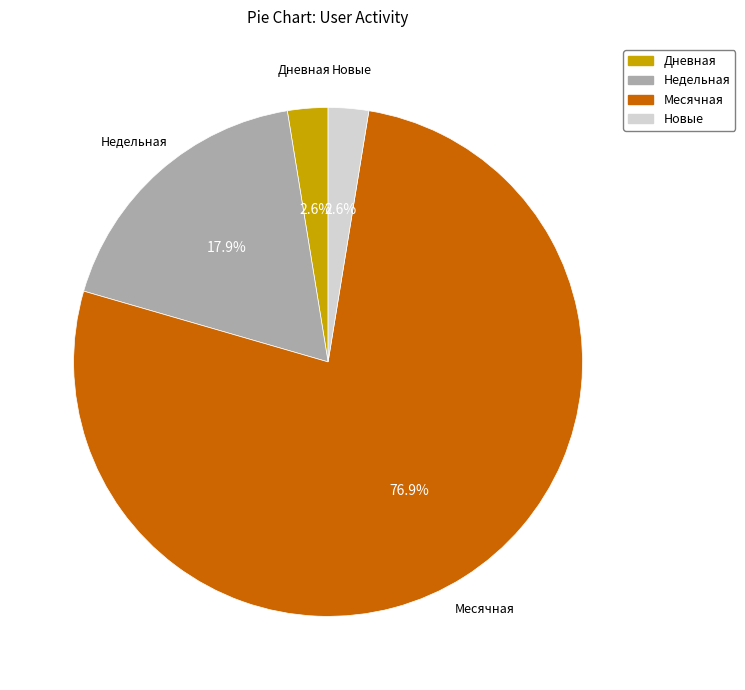

Is there a majority slice in this chart?

Yes